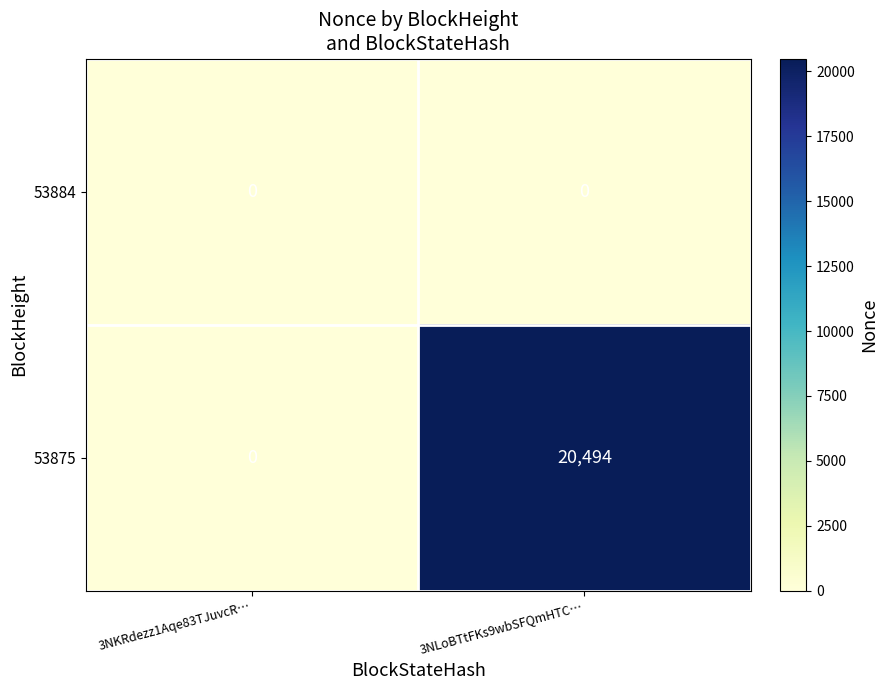

What is the highest value of the 53875 series?

20494